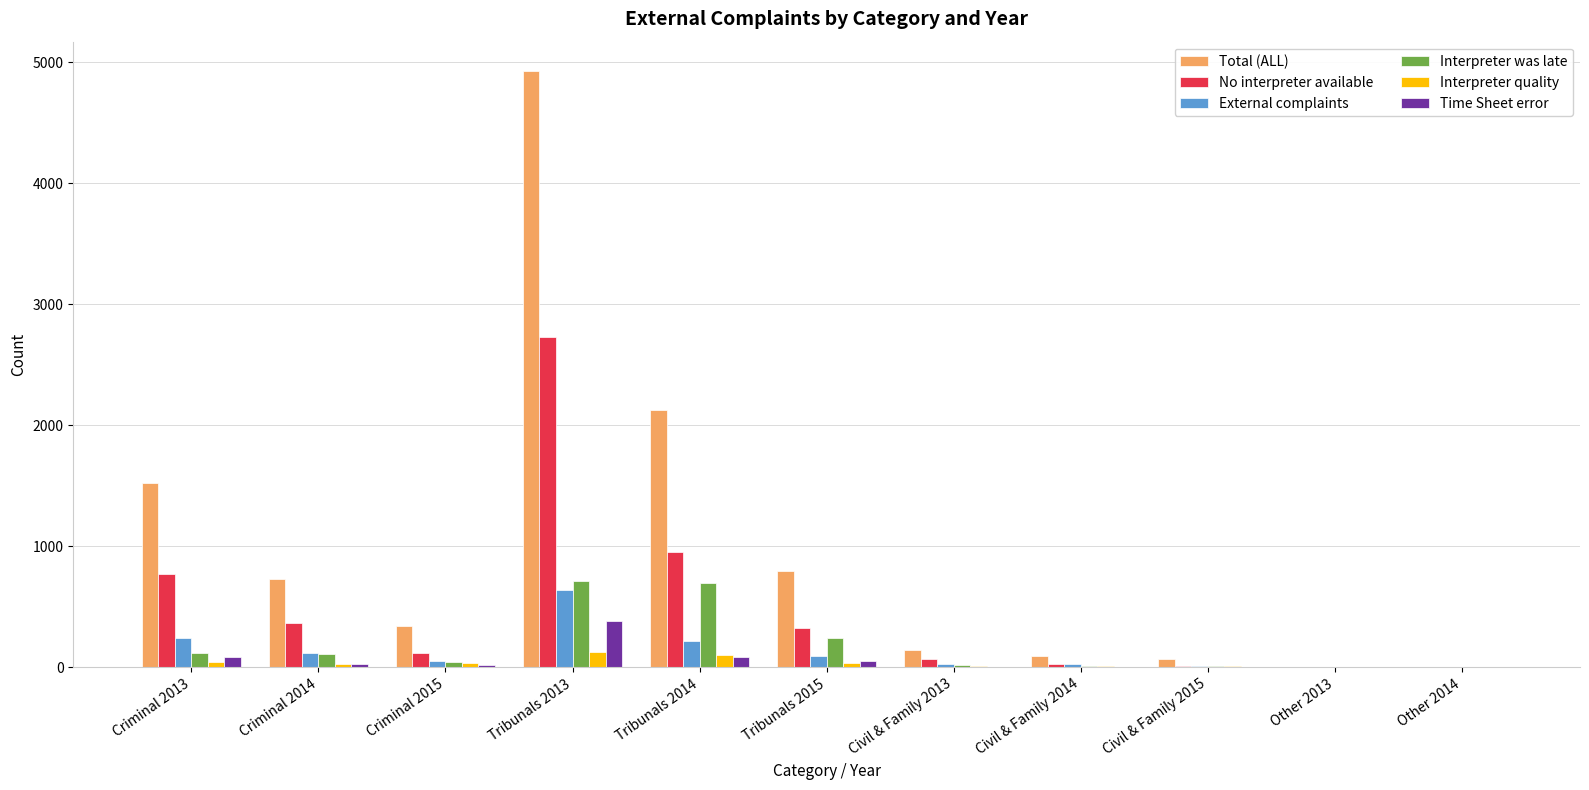

What is the sum of all Time Sheet error values?

655